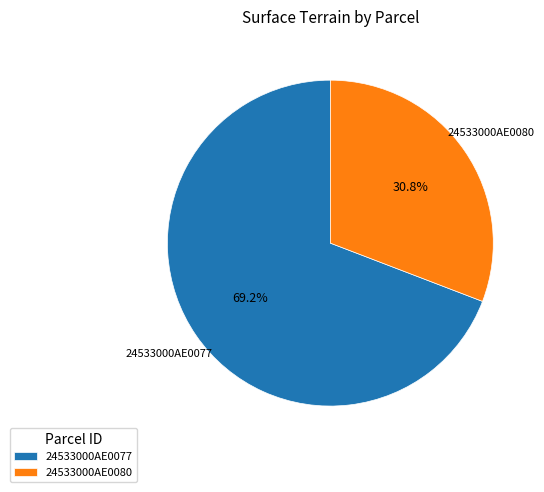

Does 24533000AE0080 account for over 50% of the chart?

No